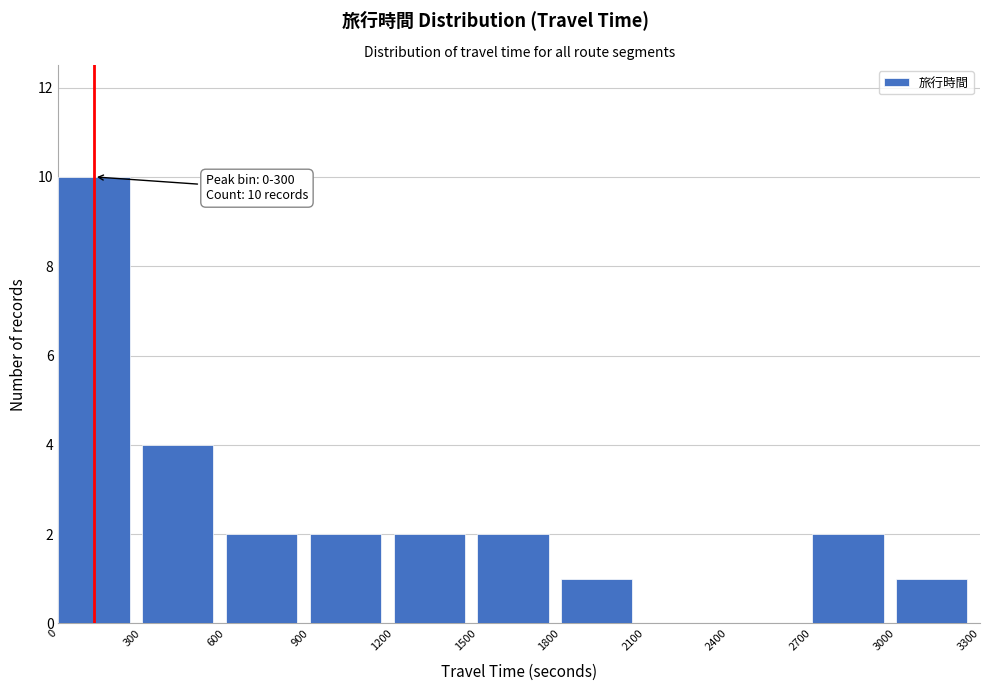

Over which range of the x-axis is the bar tallest?

0 to 300